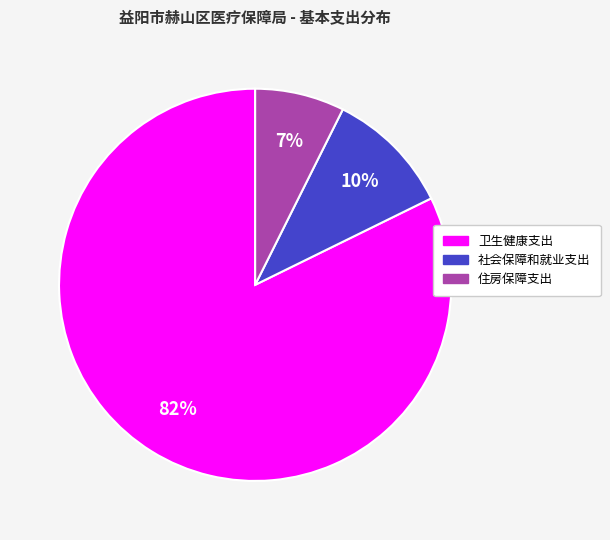

Does 社会保障和就业支出 account for over 50% of the chart?

No